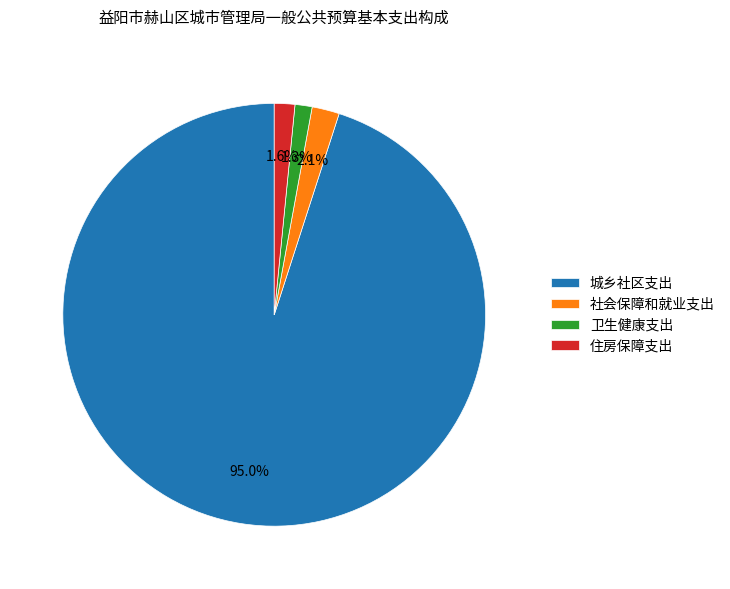

What percentage is the 社会保障和就业支出 slice, to the nearest percent?

2%